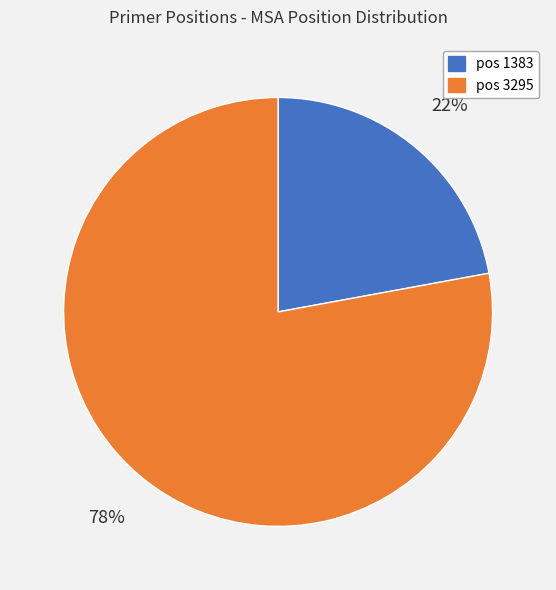

Is there a majority slice in this chart?

Yes